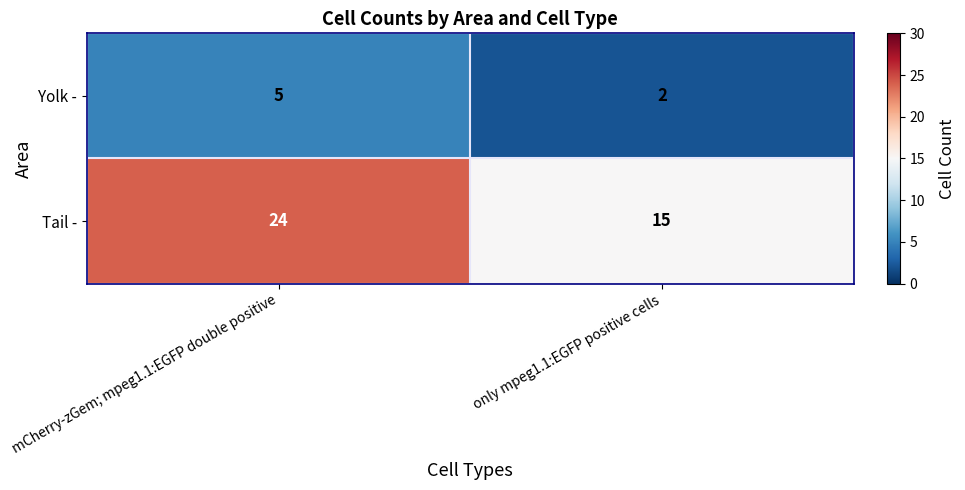

What is the average value of the Tail - series?

20